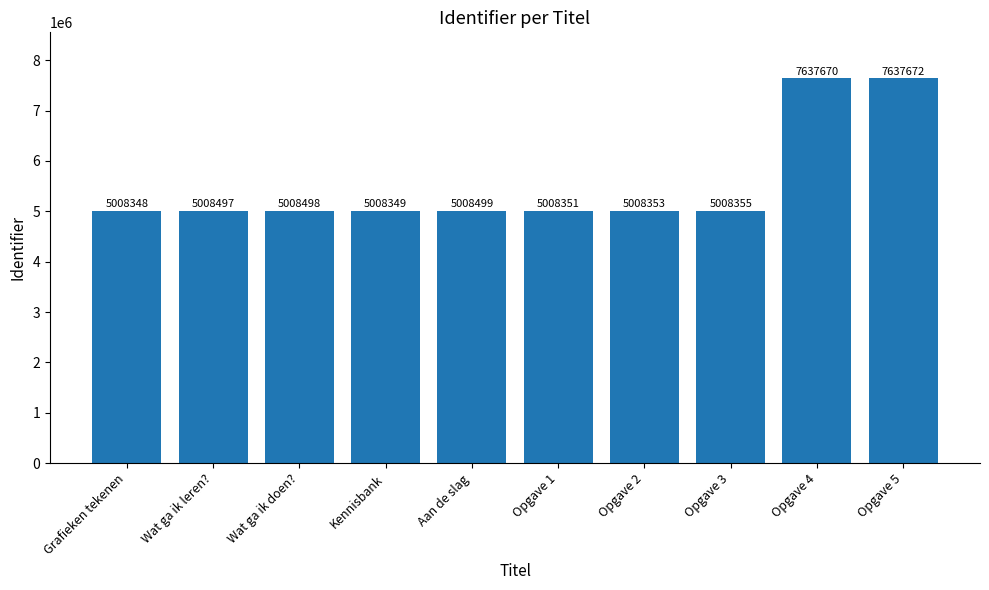

Between Wat ga ik leren? and Grafieken tekenen, which is larger?

Wat ga ik leren?